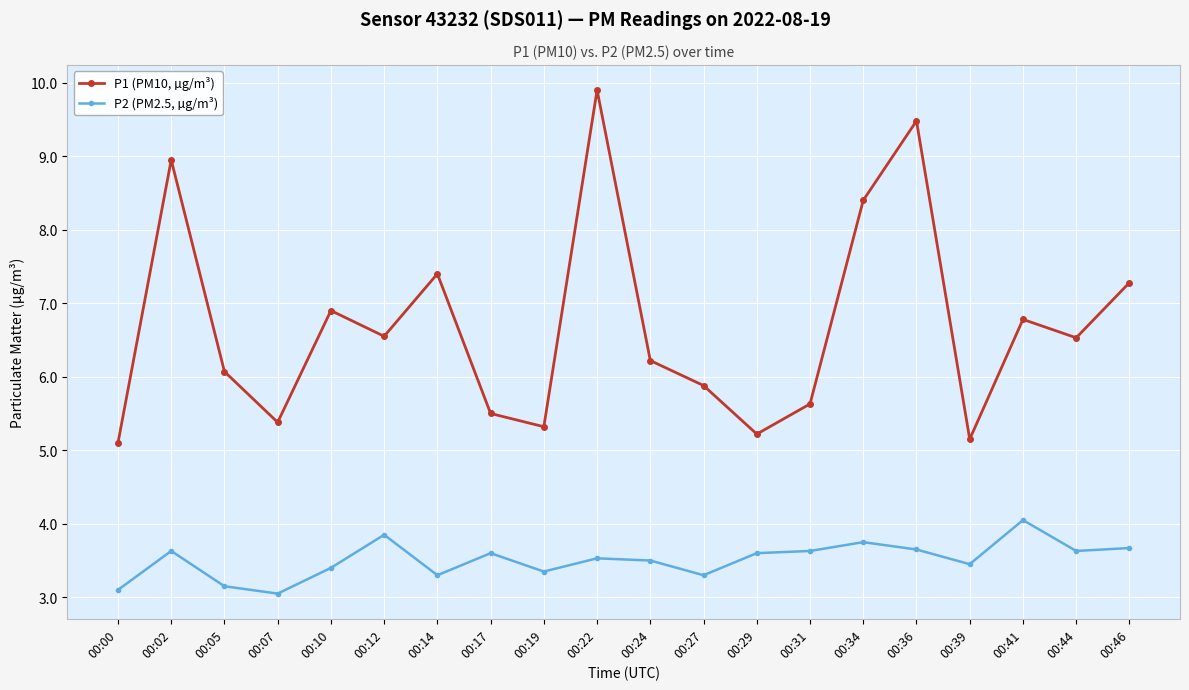

What is the average value of the P1 (PM10, µg/m³) series?

6.7